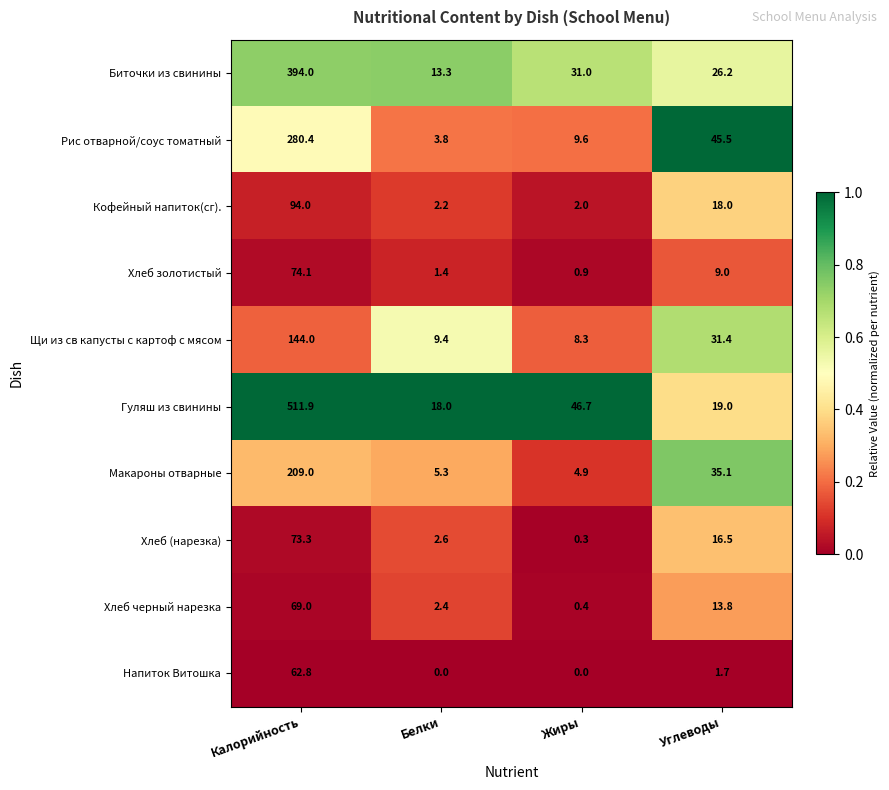

What is the difference between the maximum and minimum values in the Макароны отварные series?

204.1